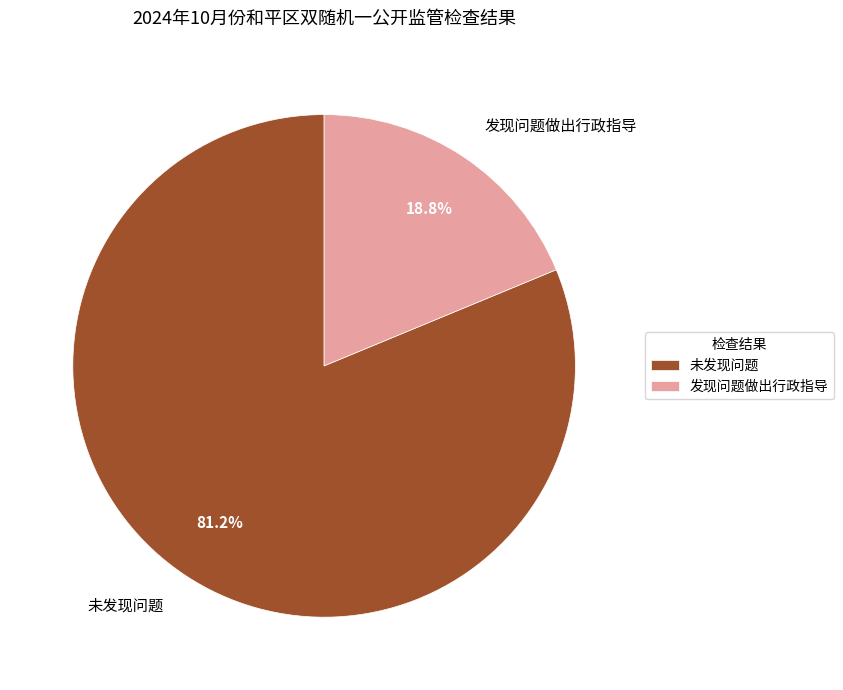

Rank the categories by value from lowest to highest.

发现问题做出行政指导, 未发现问题